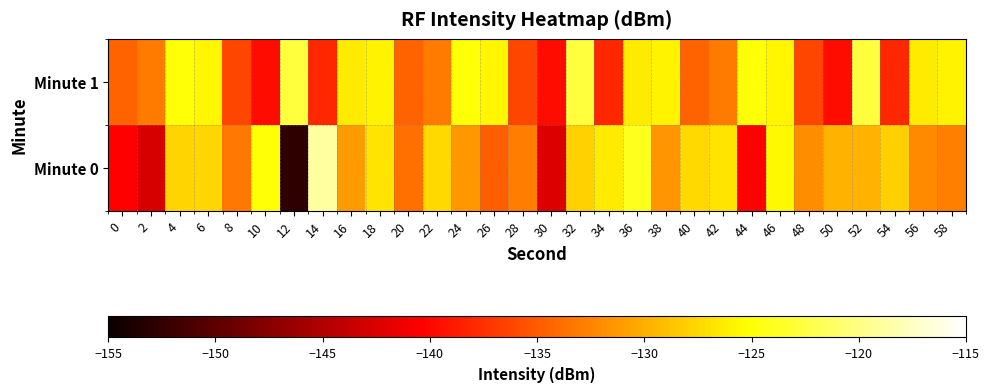

At which category is the sum across all series the highest?

36